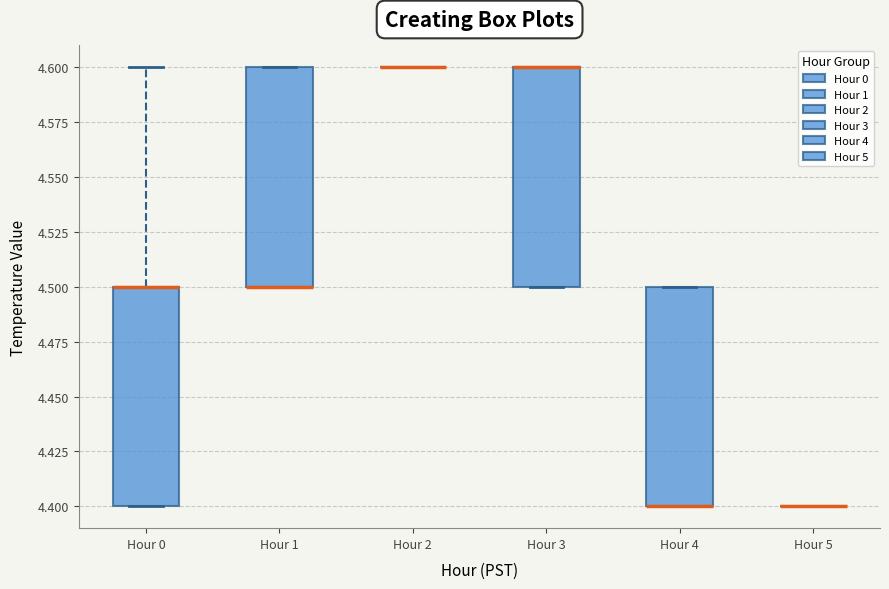

Reading left to right, read every box against the y-axis: the position of its median line, the range the box covers, and the ends of its whiskers. The values are not printed on the chart, so give them approximately, as read against the axis.

Hour 0: median 4.5 (drawn on the box's upper edge), box 4.4 to 4.5, whiskers 4.4 to 4.6
Hour 1: median 4.5 (drawn on the box's lower edge), box 4.5 to 4.6, whiskers 4.5 to 4.6
Hour 2: box collapsed to a line at 4.6, whiskers 4.6 to 4.6
Hour 3: median 4.6 (drawn on the box's upper edge), box 4.5 to 4.6, whiskers 4.5 to 4.6
Hour 4: median 4.4 (drawn on the box's lower edge), box 4.4 to 4.5, whiskers 4.4 to 4.5
Hour 5: box collapsed to a line at 4.4, whiskers 4.4 to 4.4